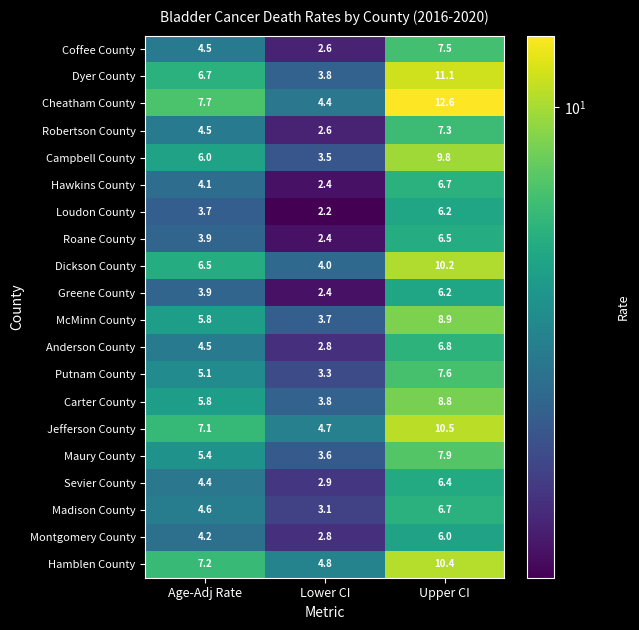

List the labels in order of Dickson County value, largest first.

Upper CI, Age-Adj Rate, Lower CI